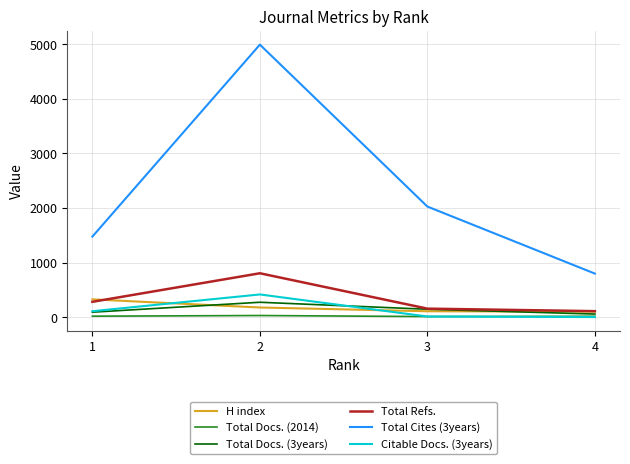

What are all the series names shown in the legend?

H index, Total Docs. (2014), Total Docs. (3years), Total Refs., Total Cites (3years), Citable Docs. (3years)